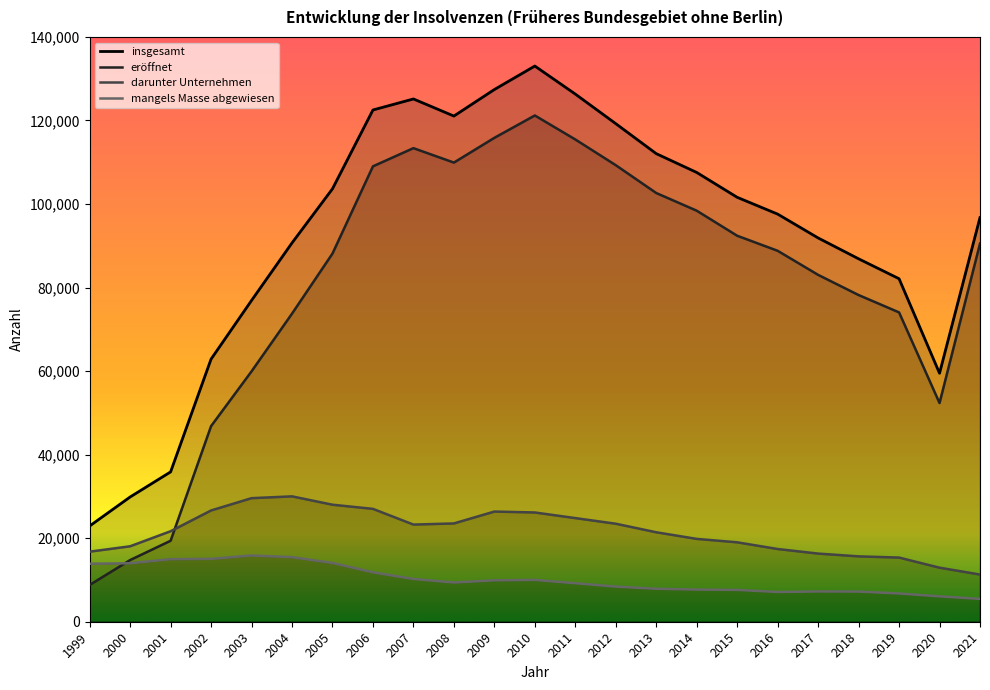

At which category does the chart reach its minimum across all series?

2021